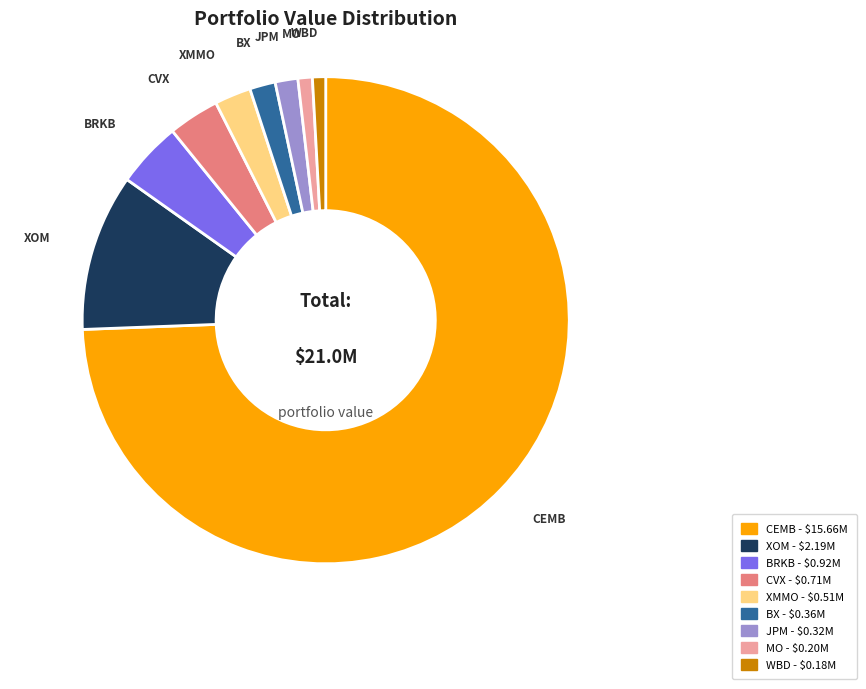

Does any single category account for the majority?

Yes